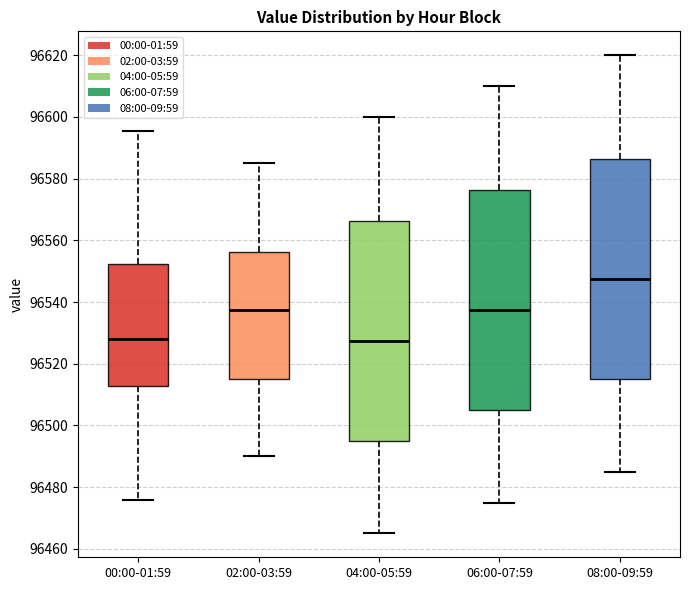

Where does the median line of the box for 00:00-01:59 sit on the y-axis? The values are not printed on the chart, so give them approximately, as read against the axis.

96528